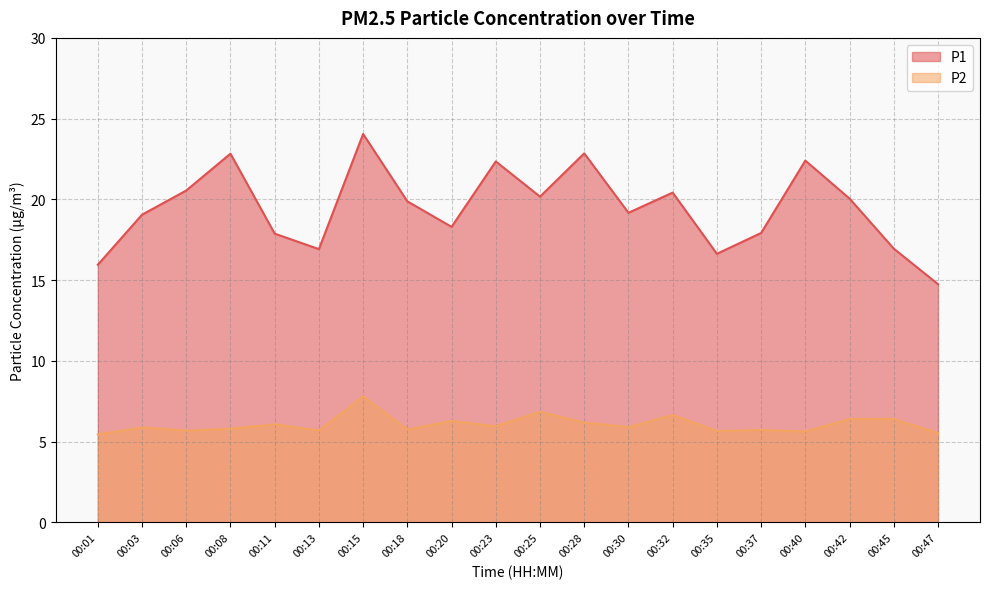

What is the spread (max minus min) of values at 00:42?

13.7